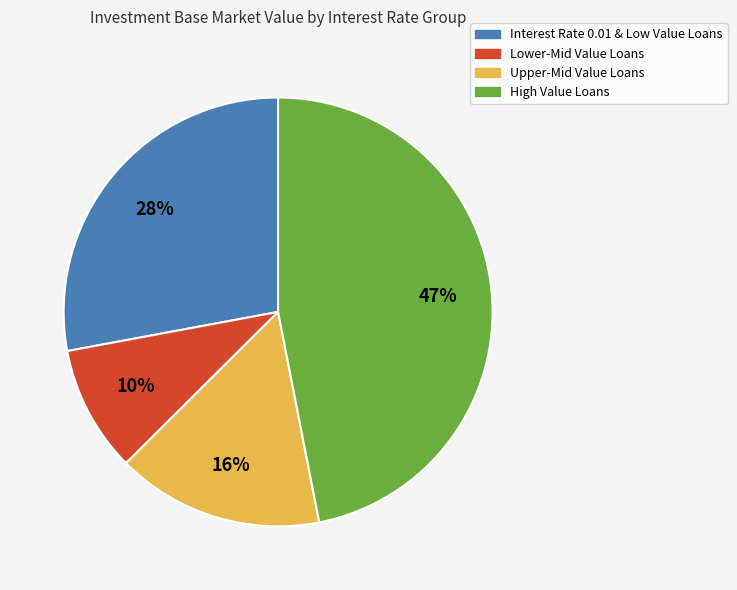

Is there a majority slice in this chart?

No